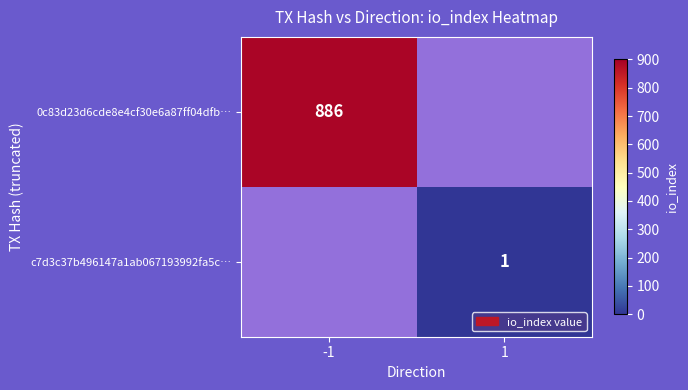

The value of c7d3c37b496147a1ab067193992fa5c… at 1 is 0. True or false?

False